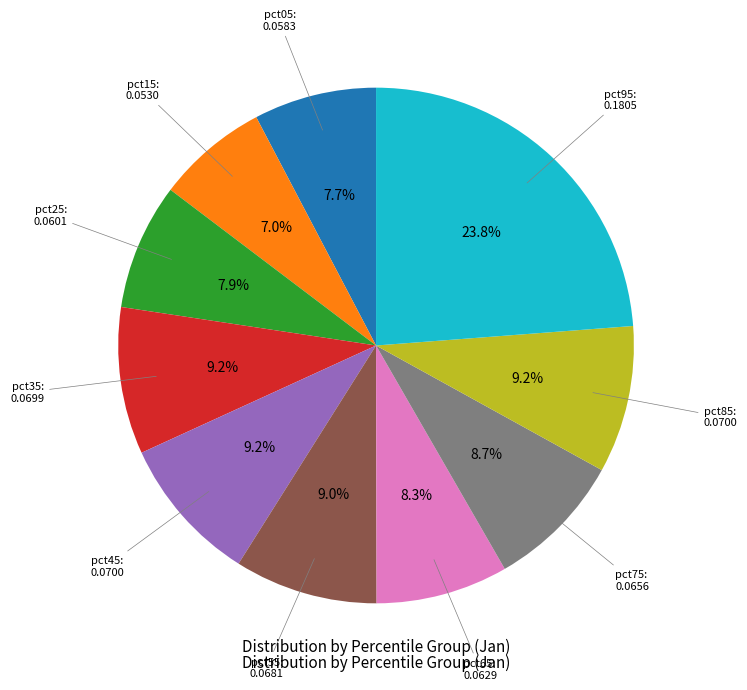

Does any single category account for the majority?

No